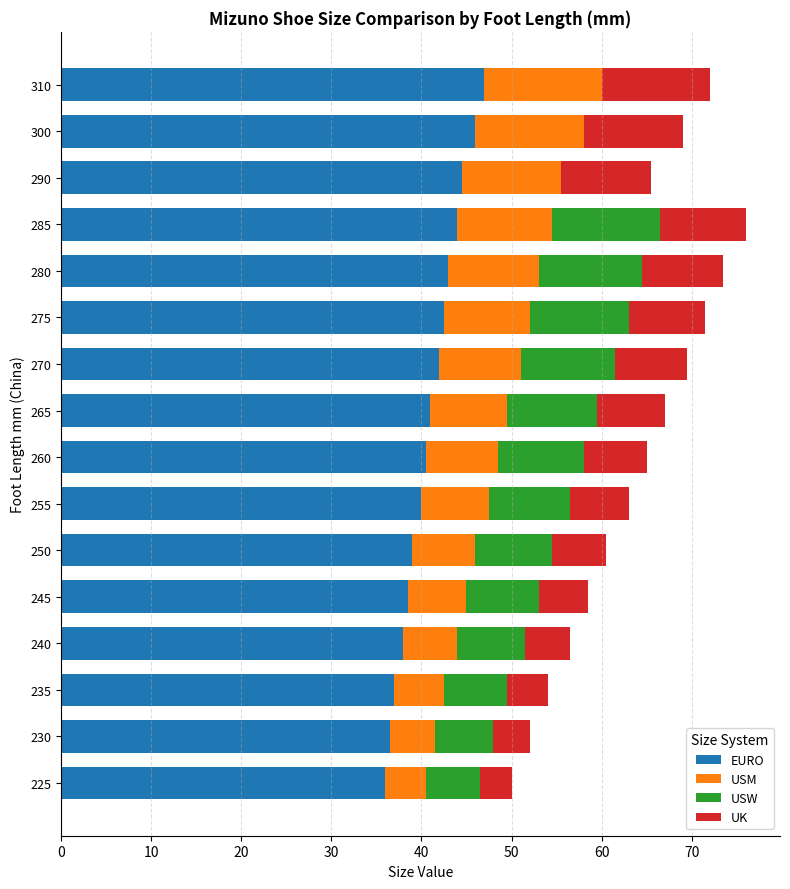

What is the total value across all series at 280?

73.5